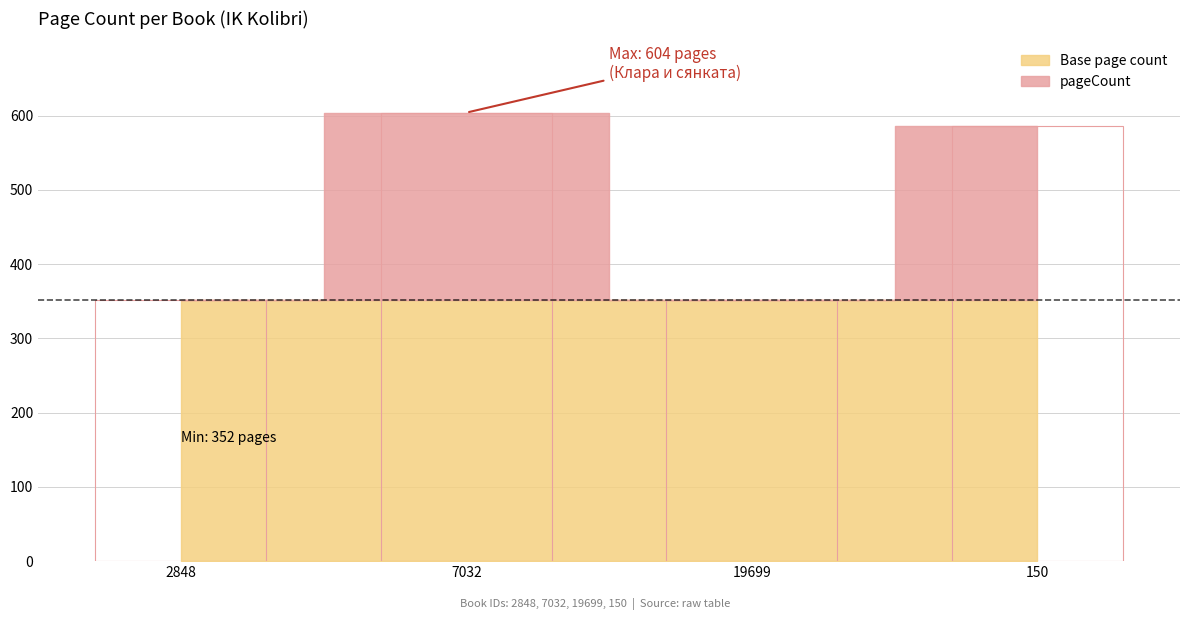

What is the value of the 1st bar from the left?

352